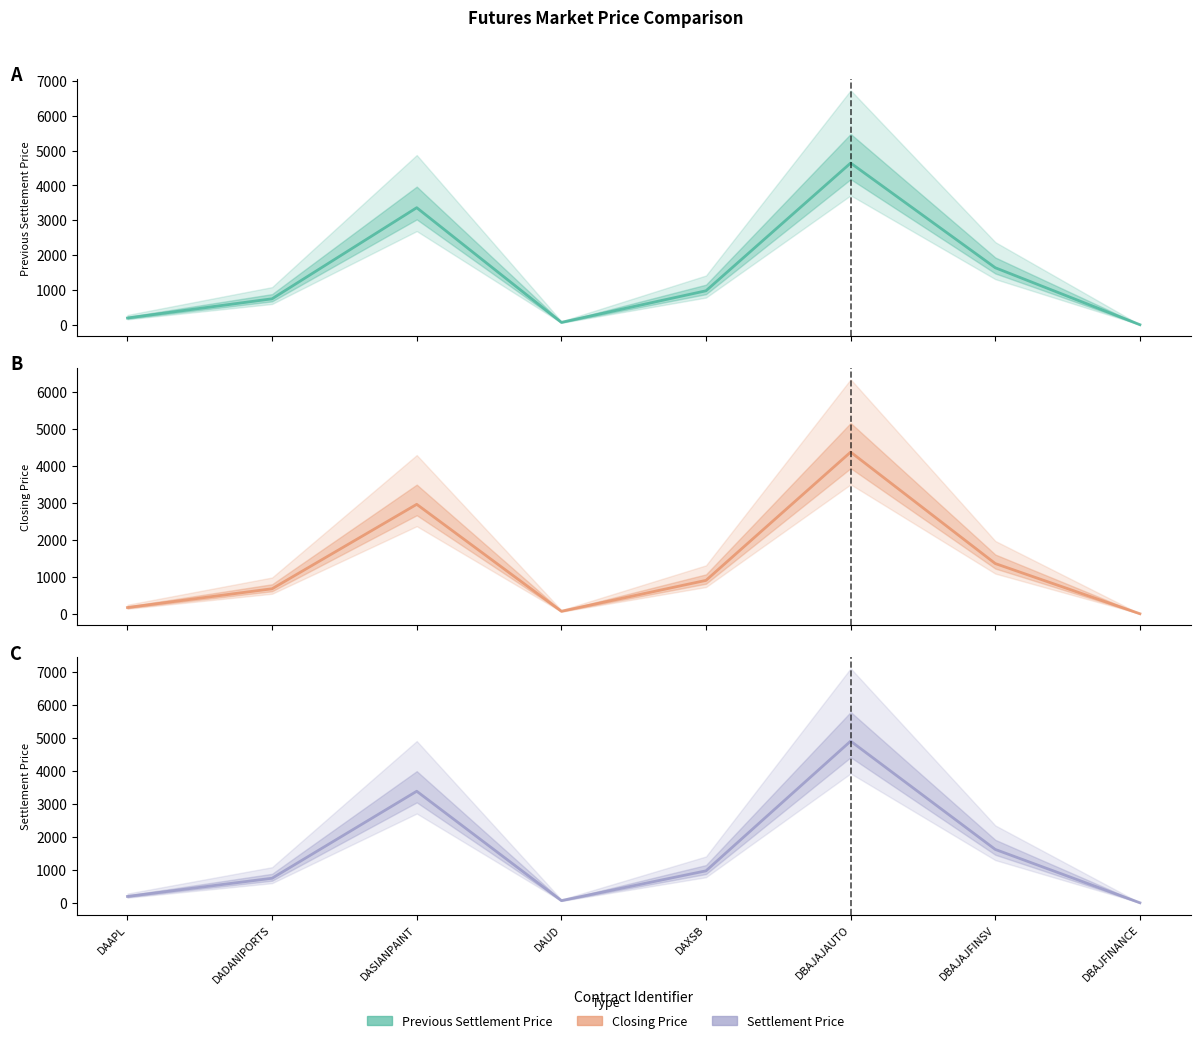

Which series has the widest spread of values?

Settlement Price